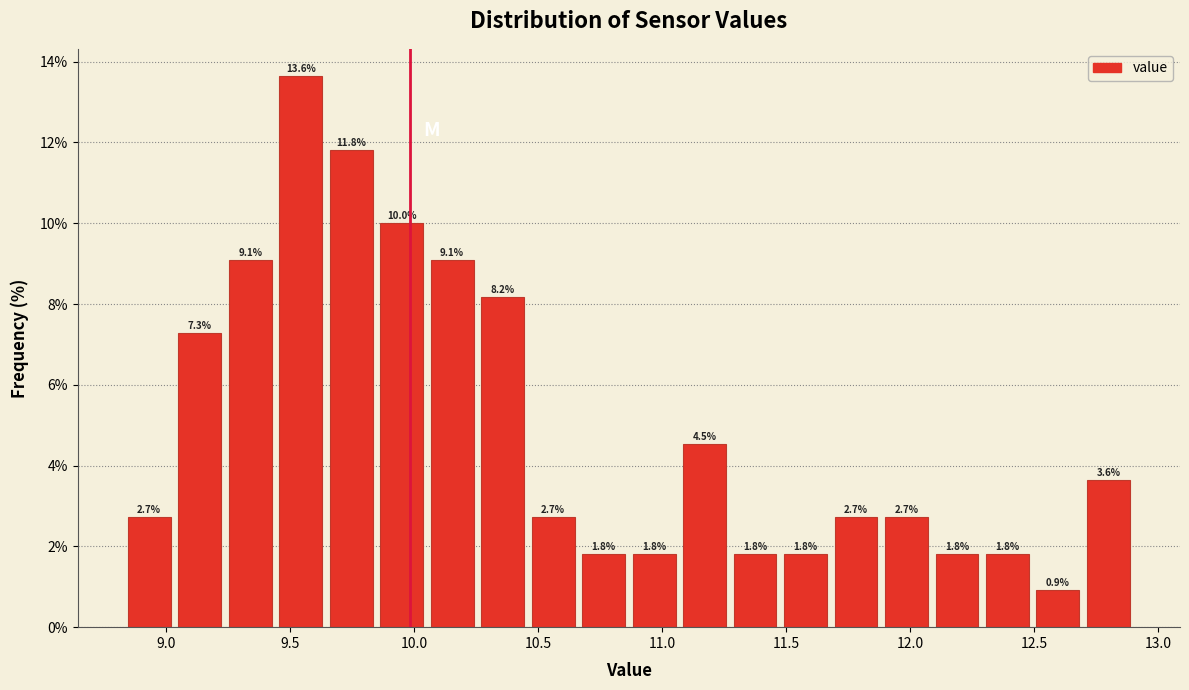

Reading left to right, list every bar in this chart as the range it spans on the x-axis followed by its height. The bar edges are not printed on the chart, so give them approximately, as read against the axis.

8.85 to 9.05: 2.7
9.05 to 9.25: 7.3
9.25 to 9.45: 9.1
9.45 to 9.65: 13.6
9.65 to 9.85: 11.8
9.85 to 10.05: 10.0
10.05 to 10.25: 9.1
10.25 to 10.45: 8.2
10.45 to 10.65: 2.7
10.65 to 10.85: 1.8
10.85 to 11.05: 1.8
11.05 to 11.25: 4.5
11.25 to 11.50: 1.8
11.50 to 11.70: 1.8
11.70 to 11.90: 2.7
11.90 to 12.10: 2.7
12.10 to 12.30: 1.8
12.30 to 12.50: 1.8
12.50 to 12.70: 0.9
12.70 to 12.90: 3.6